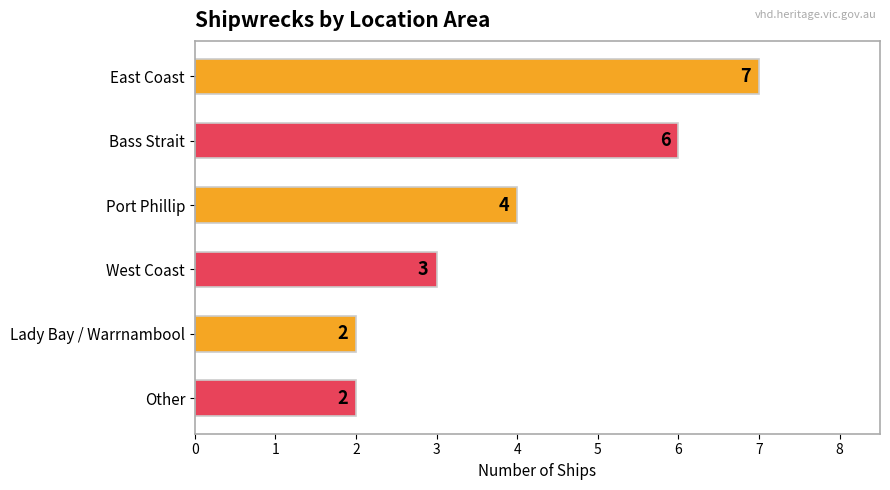

Reading bottom to top, transcribe all the data shown in this chart.

2	2	3	4	6	7